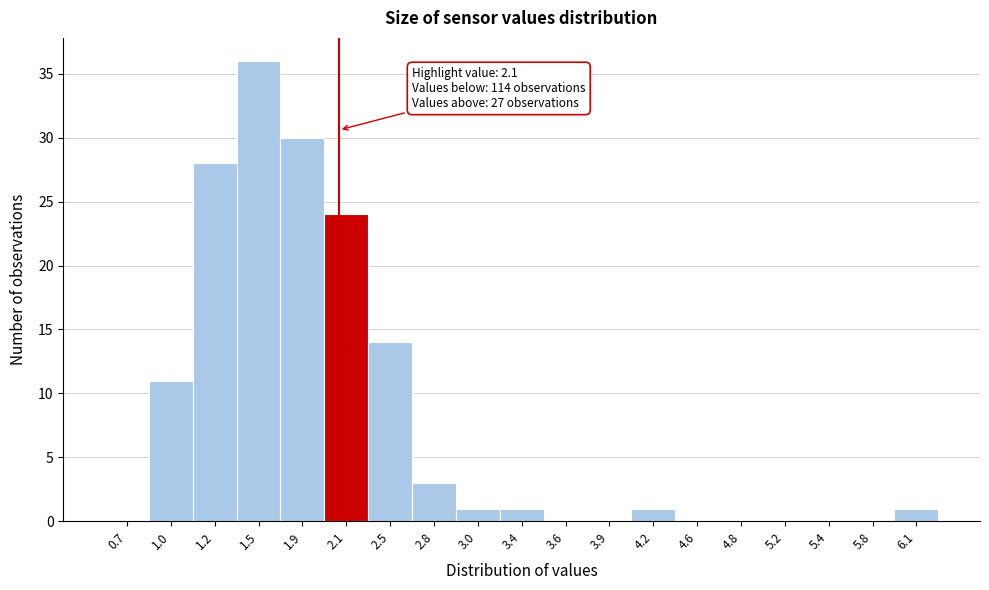

Which range on the x-axis has the tallest bar?

1.4 to 1.7